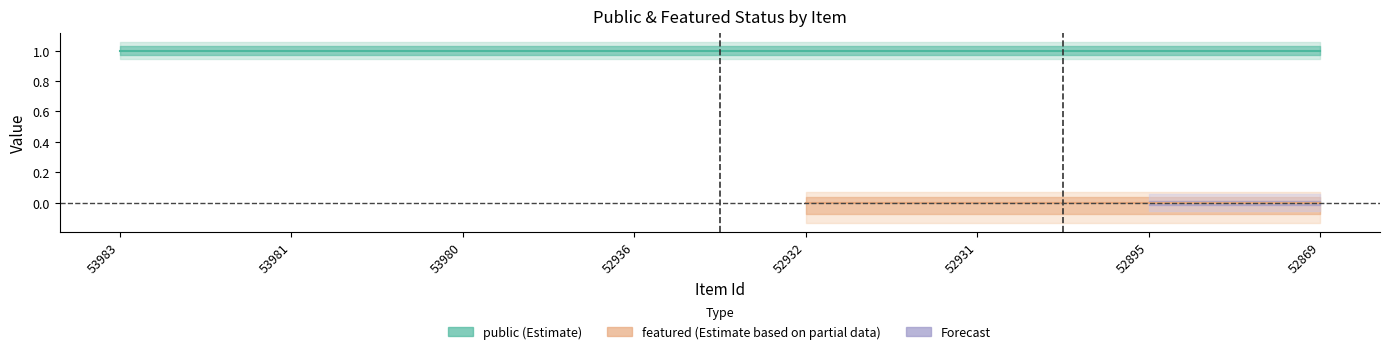

True or false: public and featured intersect in this chart.

False